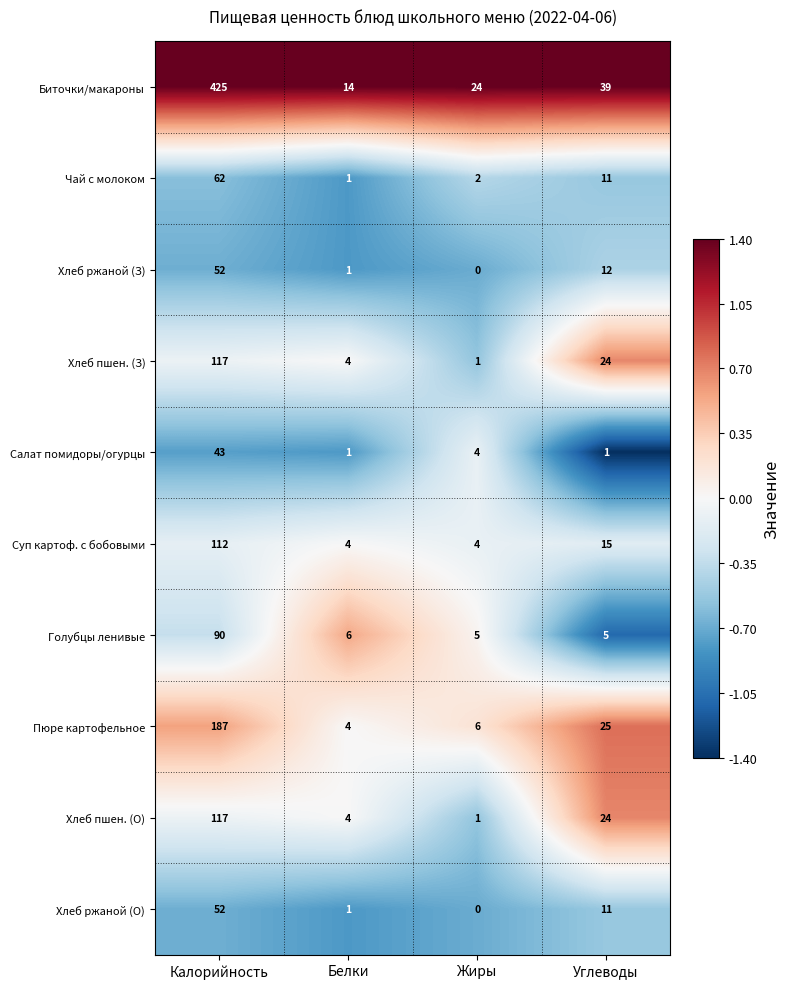

Is it true that Хлеб пшен. (О) equals 4 at Белки?

True